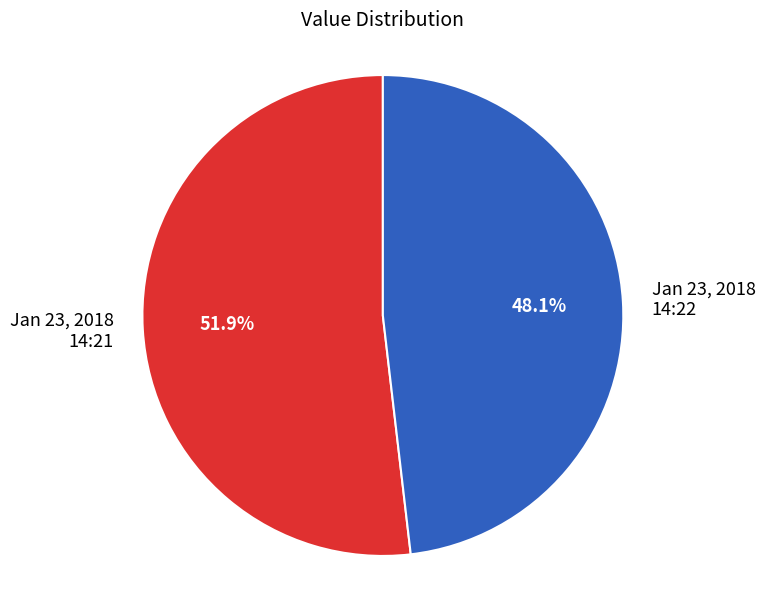

What is the total percentage of Jan 23, 2018 14:21 and Jan 23, 2018 14:22?

100.0%